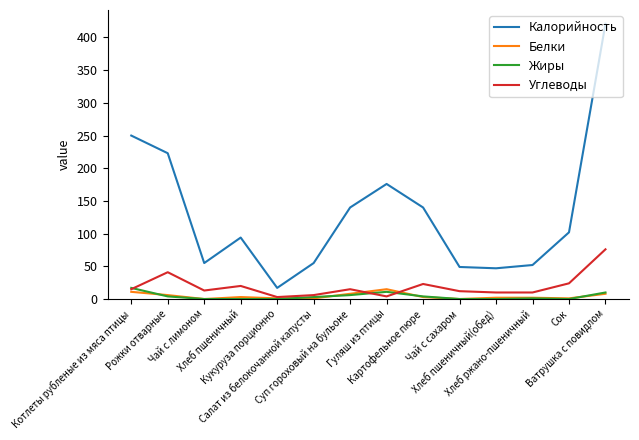

Which series has the largest total across all categories?

Калорийность